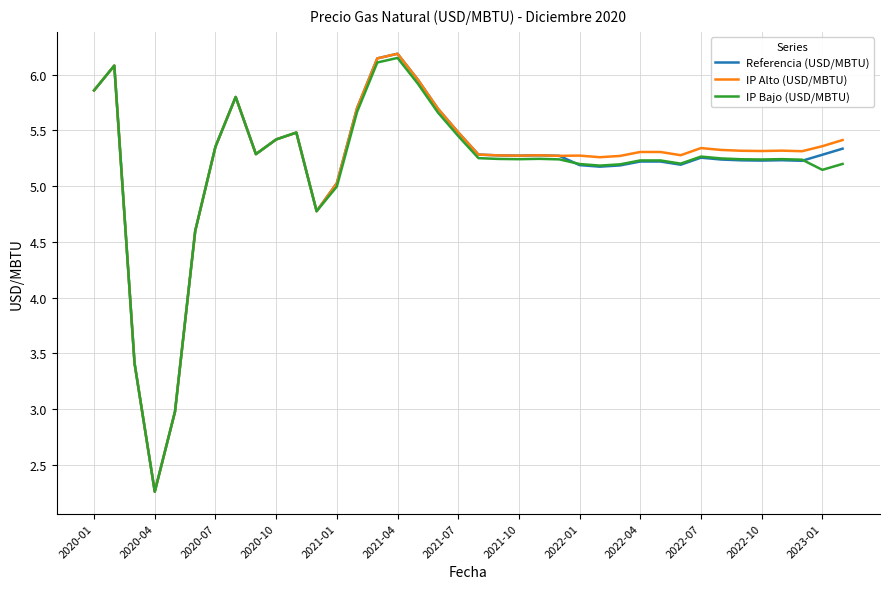

What is the lowest value of the IP Alto (USD/MBTU) series?

2.3